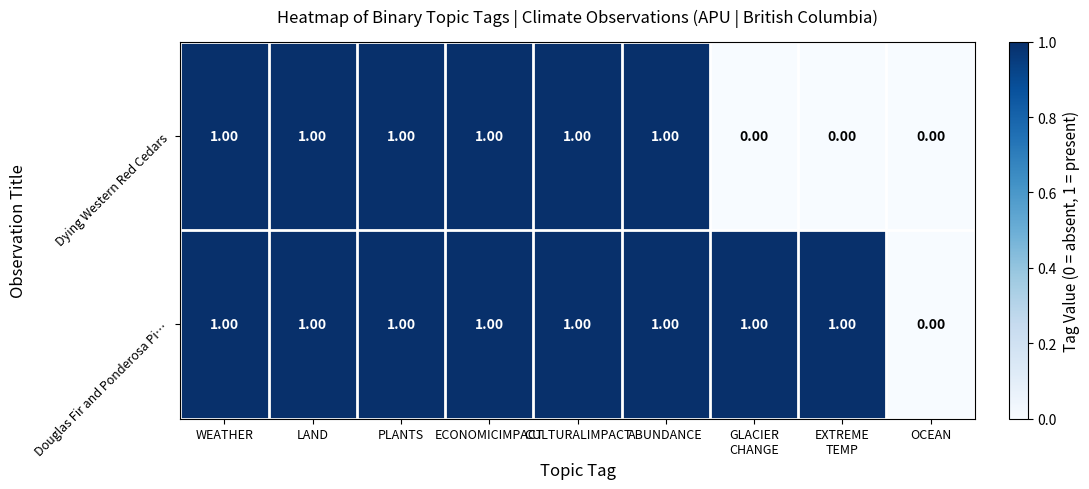

Which series has the largest total across all categories?

Douglas Fir and Ponderosa Pi…